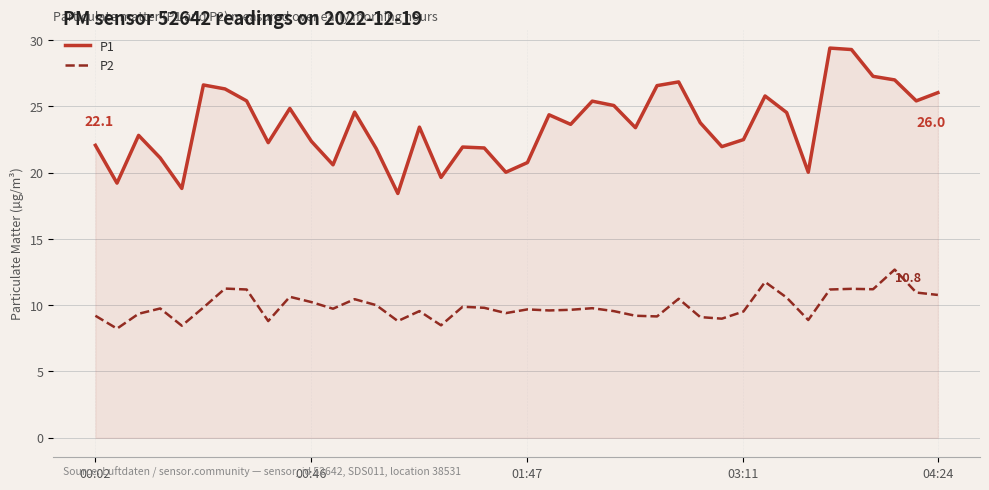

Which series has the largest range (max minus min)?

P1